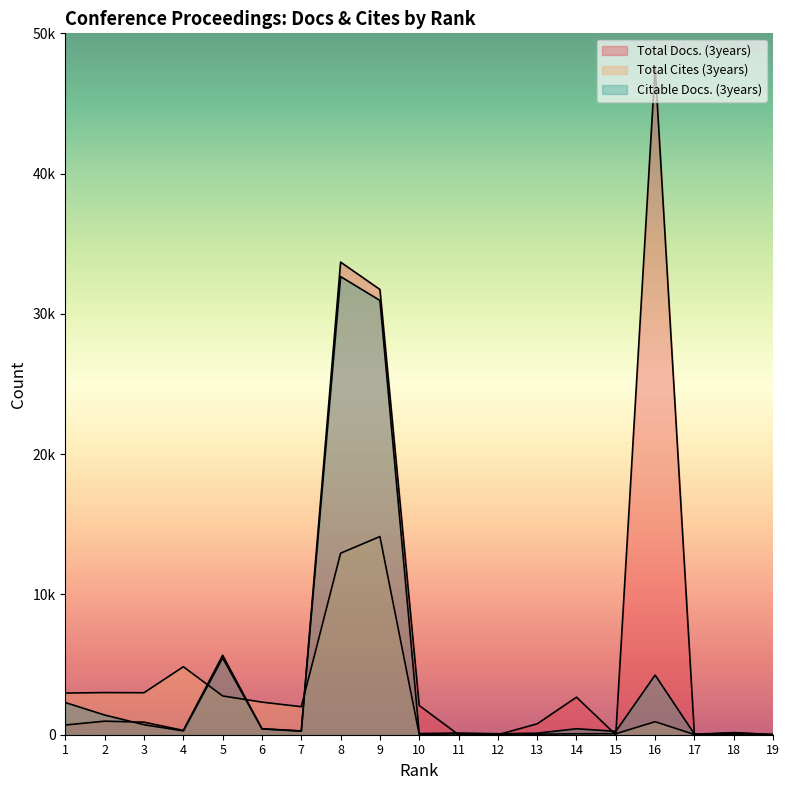

Is the value of Citable Docs. (3years) at 18 greater than the value of Total Cites (3years) at 16?

No